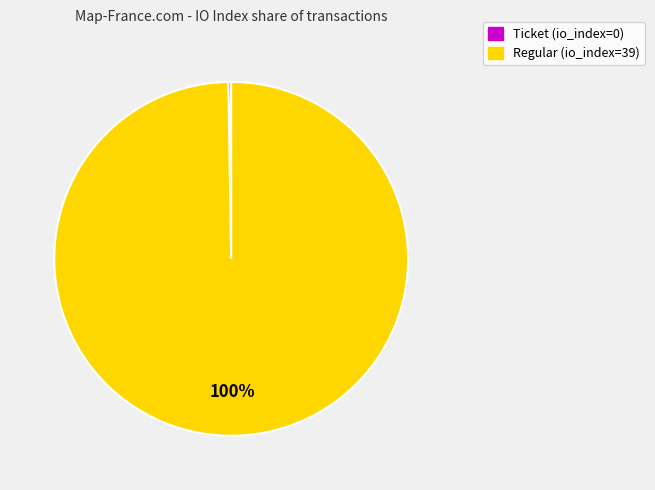

True or false: Regular (io_index=39) accounts for 100% of the total.

True